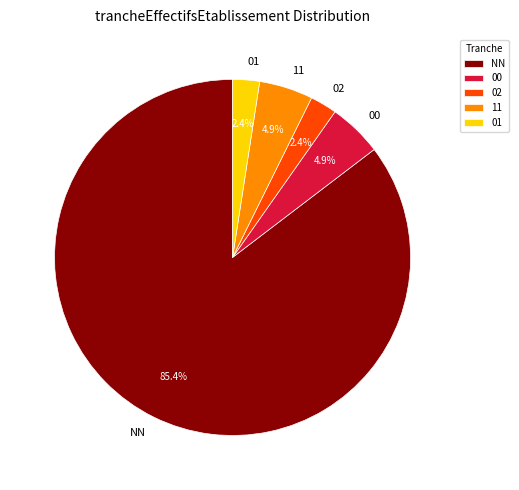

How many slices are in this pie chart?

5